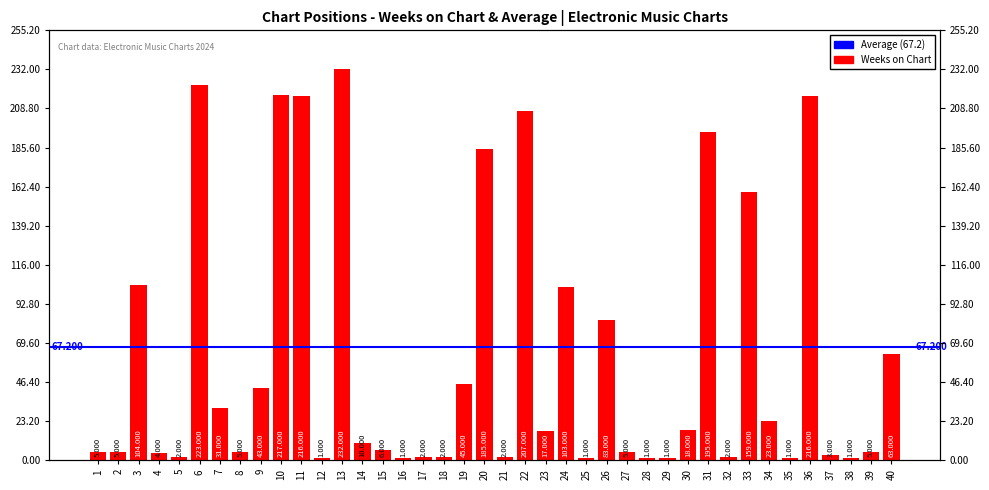

What is the minimum value shown in the chart?

1